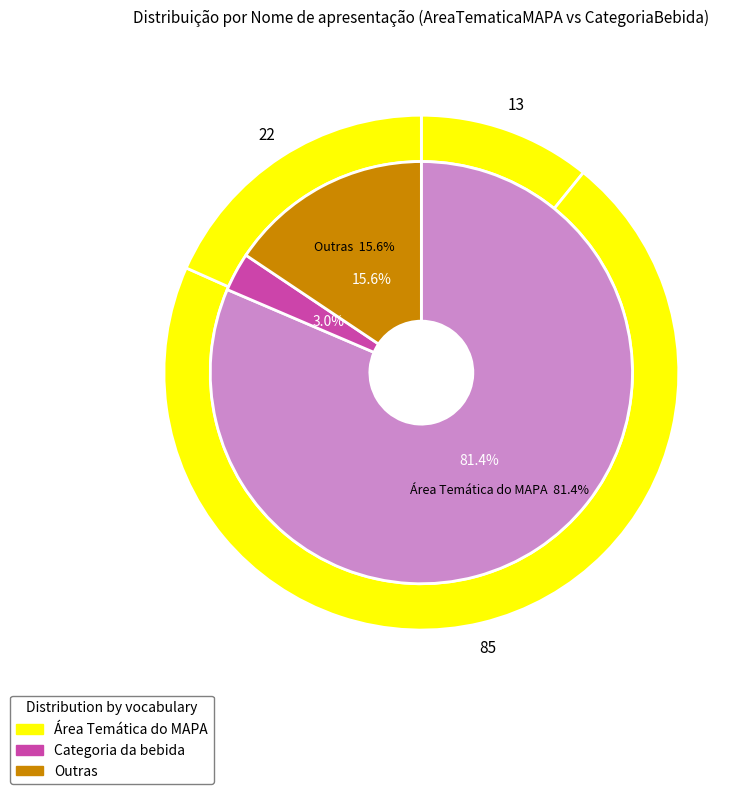

True or false: 2 accounts for 11% of the total.

False